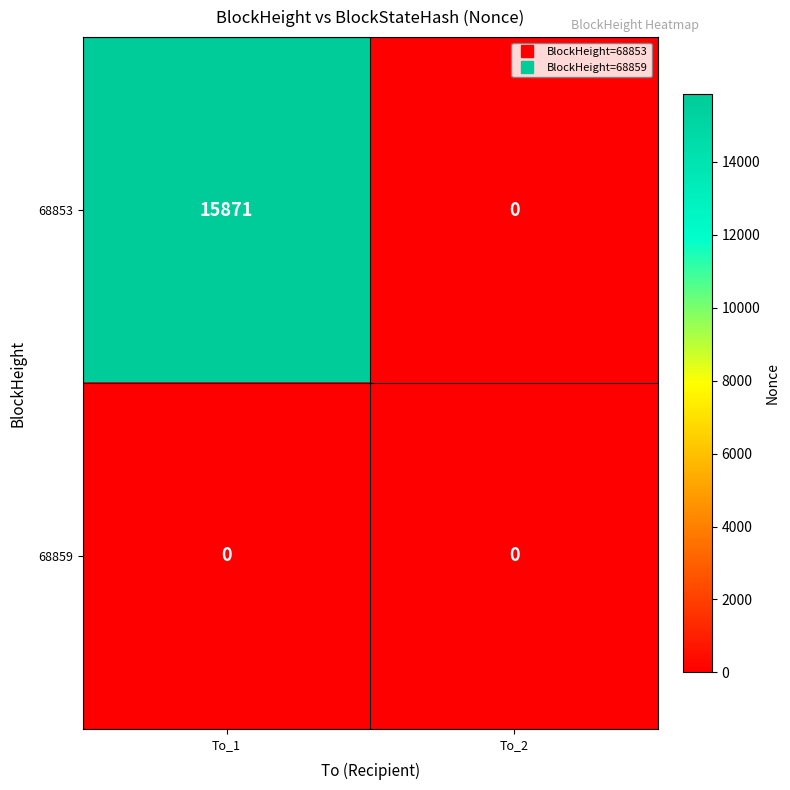

Read the 68853 value at To_1, to the nearest 50.

15850